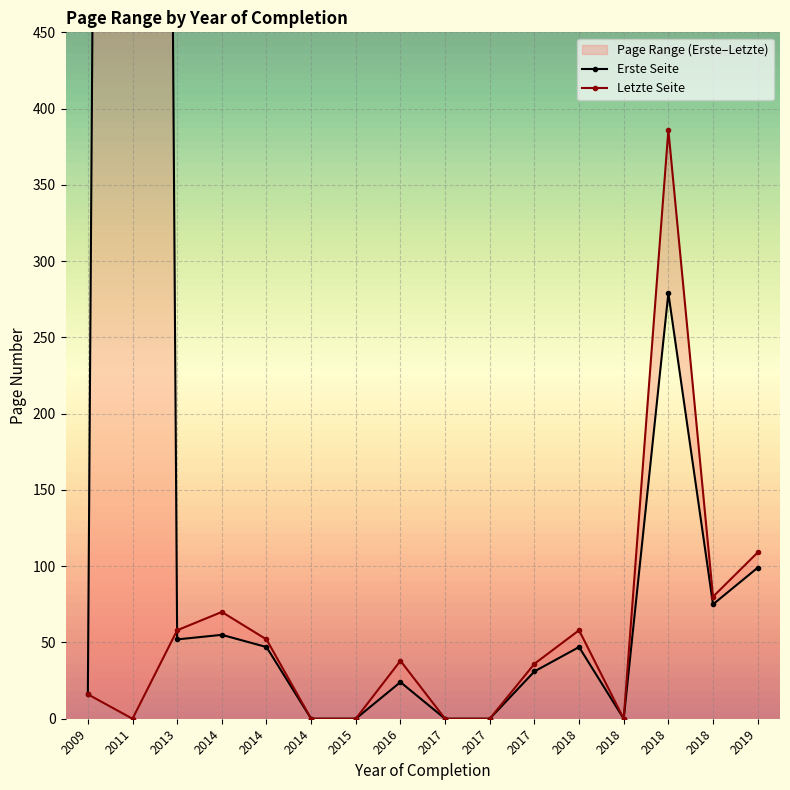

At which label does Letzte Seite first exceed 38?

2013